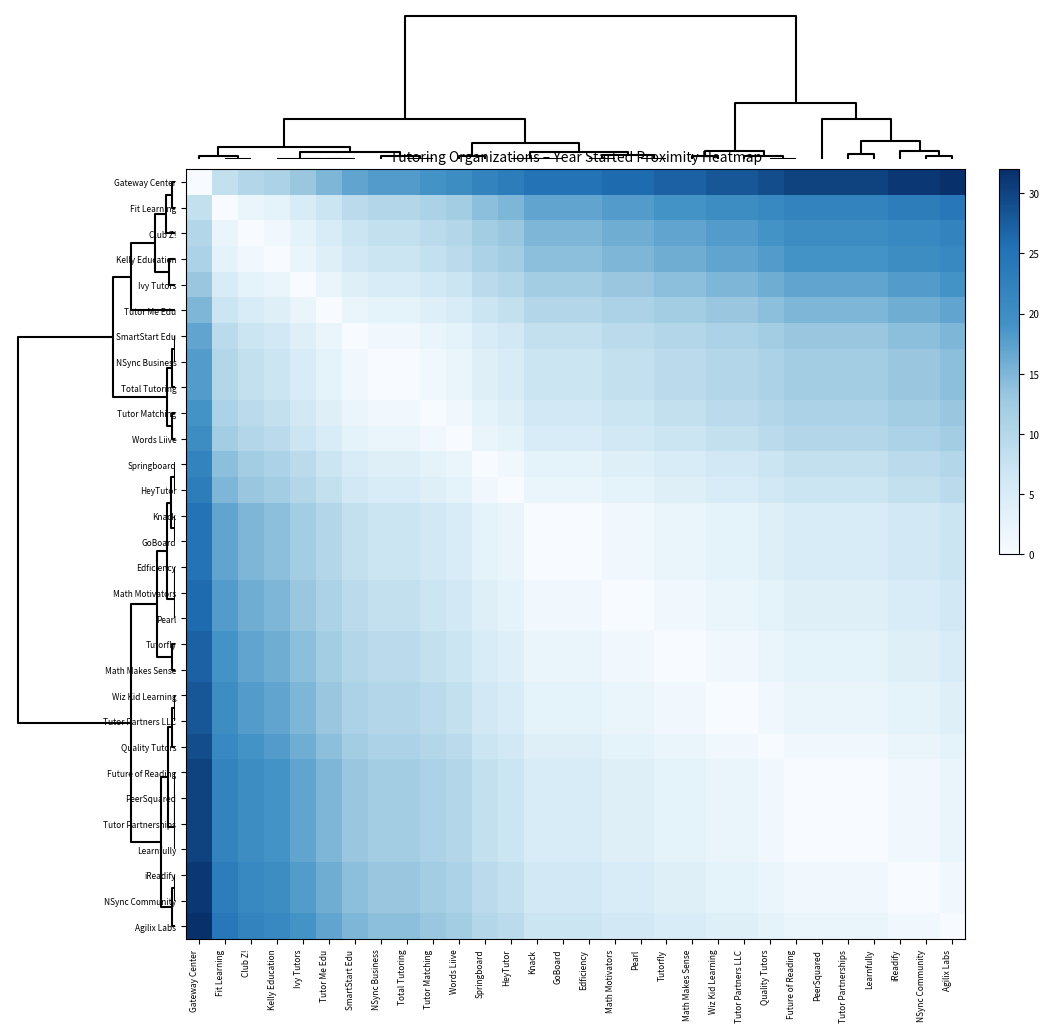

Reading left to right, list all the values displayed in this chart.

Gateway Center: Gateway Center=0	Fit Learning=8	Club Z!=10	Kelly Education=11	Ivy Tutors=13	Tutor Me Edu=15	SmartStart Edu=17	NSync Business=18	Total Tutoring=18	Tutor Matching=19	Words Liive=20	Springboard=22	HeyTutor=23	Knack=25	GoBoard=25	Edficiency=25	Math Motivators=26	Pearl=26	Tutorfly=27	Math Makes Sense=27	Wiz Kid Learning=28	Tutor Partners LLC=28	Quality Tutors=29	Future of Reading=30	PeerSquared=30	Tutor Partnerships=30	Learnfully=30	iReadify=31	NSync Community=31	Agilix Labs=32
Fit Learning: Gateway Center=8	Fit Learning=0	Club Z!=2	Kelly Education=3	Ivy Tutors=5	Tutor Me Edu=7	SmartStart Edu=9	NSync Business=10	Total Tutoring=10	Tutor Matching=11	Words Liive=12	Springboard=14	HeyTutor=15	Knack=17	GoBoard=17	Edficiency=17	Math Motivators=18	Pearl=18	Tutorfly=19	Math Makes Sense=19	Wiz Kid Learning=20	Tutor Partners LLC=20	Quality Tutors=21	Future of Reading=22	PeerSquared=22	Tutor Partnerships=22	Learnfully=22	iReadify=23	NSync Community=23	Agilix Labs=24
Club Z!: Gateway Center=10	Fit Learning=2	Club Z!=0	Kelly Education=1	Ivy Tutors=3	Tutor Me Edu=5	SmartStart Edu=7	NSync Business=8	Total Tutoring=8	Tutor Matching=9	Words Liive=10	Springboard=12	HeyTutor=13	Knack=15	GoBoard=15	Edficiency=15	Math Motivators=16	Pearl=16	Tutorfly=17	Math Makes Sense=17	Wiz Kid Learning=18	Tutor Partners LLC=18	Quality Tutors=19	Future of Reading=20	PeerSquared=20	Tutor Partnerships=20	Learnfully=20	iReadify=21	NSync Community=21	Agilix Labs=22
Kelly Education: Gateway Center=11	Fit Learning=3	Club Z!=1	Kelly Education=0	Ivy Tutors=2	Tutor Me Edu=4	SmartStart Edu=6	NSync Business=7	Total Tutoring=7	Tutor Matching=8	Words Liive=9	Springboard=11	HeyTutor=12	Knack=14	GoBoard=14	Edficiency=14	Math Motivators=15	Pearl=15	Tutorfly=16	Math Makes Sense=16	Wiz Kid Learning=17	Tutor Partners LLC=17	Quality Tutors=18	Future of Reading=19	PeerSquared=19	Tutor Partnerships=19	Learnfully=19	iReadify=20	NSync Community=20	Agilix Labs=21
Ivy Tutors: Gateway Center=13	Fit Learning=5	Club Z!=3	Kelly Education=2	Ivy Tutors=0	Tutor Me Edu=2	SmartStart Edu=4	NSync Business=5	Total Tutoring=5	Tutor Matching=6	Words Liive=7	Springboard=9	HeyTutor=10	Knack=12	GoBoard=12	Edficiency=12	Math Motivators=13	Pearl=13	Tutorfly=14	Math Makes Sense=14	Wiz Kid Learning=15	Tutor Partners LLC=15	Quality Tutors=16	Future of Reading=17	PeerSquared=17	Tutor Partnerships=17	Learnfully=17	iReadify=18	NSync Community=18	Agilix Labs=19
Tutor Me Edu: Gateway Center=15	Fit Learning=7	Club Z!=5	Kelly Education=4	Ivy Tutors=2	Tutor Me Edu=0	SmartStart Edu=2	NSync Business=3	Total Tutoring=3	Tutor Matching=4	Words Liive=5	Springboard=7	HeyTutor=8	Knack=10	GoBoard=10	Edficiency=10	Math Motivators=11	Pearl=11	Tutorfly=12	Math Makes Sense=12	Wiz Kid Learning=13	Tutor Partners LLC=13	Quality Tutors=14	Future of Reading=15	PeerSquared=15	Tutor Partnerships=15	Learnfully=15	iReadify=16	NSync Community=16	Agilix Labs=17
SmartStart Edu: Gateway Center=17	Fit Learning=9	Club Z!=7	Kelly Education=6	Ivy Tutors=4	Tutor Me Edu=2	SmartStart Edu=0	NSync Business=1	Total Tutoring=1	Tutor Matching=2	Words Liive=3	Springboard=5	HeyTutor=6	Knack=8	GoBoard=8	Edficiency=8	Math Motivators=9	Pearl=9	Tutorfly=10	Math Makes Sense=10	Wiz Kid Learning=11	Tutor Partners LLC=11	Quality Tutors=12	Future of Reading=13	PeerSquared=13	Tutor Partnerships=13	Learnfully=13	iReadify=14	NSync Community=14	Agilix Labs=15
NSync Business: Gateway Center=18	Fit Learning=10	Club Z!=8	Kelly Education=7	Ivy Tutors=5	Tutor Me Edu=3	SmartStart Edu=1	NSync Business=0	Total Tutoring=0	Tutor Matching=1	Words Liive=2	Springboard=4	HeyTutor=5	Knack=7	GoBoard=7	Edficiency=7	Math Motivators=8	Pearl=8	Tutorfly=9	Math Makes Sense=9	Wiz Kid Learning=10	Tutor Partners LLC=10	Quality Tutors=11	Future of Reading=12	PeerSquared=12	Tutor Partnerships=12	Learnfully=12	iReadify=13	NSync Community=13	Agilix Labs=14
Total Tutoring: Gateway Center=18	Fit Learning=10	Club Z!=8	Kelly Education=7	Ivy Tutors=5	Tutor Me Edu=3	SmartStart Edu=1	NSync Business=0	Total Tutoring=0	Tutor Matching=1	Words Liive=2	Springboard=4	HeyTutor=5	Knack=7	GoBoard=7	Edficiency=7	Math Motivators=8	Pearl=8	Tutorfly=9	Math Makes Sense=9	Wiz Kid Learning=10	Tutor Partners LLC=10	Quality Tutors=11	Future of Reading=12	PeerSquared=12	Tutor Partnerships=12	Learnfully=12	iReadify=13	NSync Community=13	Agilix Labs=14
Tutor Matching: Gateway Center=19	Fit Learning=11	Club Z!=9	Kelly Education=8	Ivy Tutors=6	Tutor Me Edu=4	SmartStart Edu=2	NSync Business=1	Total Tutoring=1	Tutor Matching=0	Words Liive=1	Springboard=3	HeyTutor=4	Knack=6	GoBoard=6	Edficiency=6	Math Motivators=7	Pearl=7	Tutorfly=8	Math Makes Sense=8	Wiz Kid Learning=9	Tutor Partners LLC=9	Quality Tutors=10	Future of Reading=11	PeerSquared=11	Tutor Partnerships=11	Learnfully=11	iReadify=12	NSync Community=12	Agilix Labs=13
Words Liive: Gateway Center=20	Fit Learning=12	Club Z!=10	Kelly Education=9	Ivy Tutors=7	Tutor Me Edu=5	SmartStart Edu=3	NSync Business=2	Total Tutoring=2	Tutor Matching=1	Words Liive=0	Springboard=2	HeyTutor=3	Knack=5	GoBoard=5	Edficiency=5	Math Motivators=6	Pearl=6	Tutorfly=7	Math Makes Sense=7	Wiz Kid Learning=8	Tutor Partners LLC=8	Quality Tutors=9	Future of Reading=10	PeerSquared=10	Tutor Partnerships=10	Learnfully=10	iReadify=11	NSync Community=11	Agilix Labs=12
Springboard: Gateway Center=22	Fit Learning=14	Club Z!=12	Kelly Education=11	Ivy Tutors=9	Tutor Me Edu=7	SmartStart Edu=5	NSync Business=4	Total Tutoring=4	Tutor Matching=3	Words Liive=2	Springboard=0	HeyTutor=1	Knack=3	GoBoard=3	Edficiency=3	Math Motivators=4	Pearl=4	Tutorfly=5	Math Makes Sense=5	Wiz Kid Learning=6	Tutor Partners LLC=6	Quality Tutors=7	Future of Reading=8	PeerSquared=8	Tutor Partnerships=8	Learnfully=8	iReadify=9	NSync Community=9	Agilix Labs=10
HeyTutor: Gateway Center=23	Fit Learning=15	Club Z!=13	Kelly Education=12	Ivy Tutors=10	Tutor Me Edu=8	SmartStart Edu=6	NSync Business=5	Total Tutoring=5	Tutor Matching=4	Words Liive=3	Springboard=1	HeyTutor=0	Knack=2	GoBoard=2	Edficiency=2	Math Motivators=3	Pearl=3	Tutorfly=4	Math Makes Sense=4	Wiz Kid Learning=5	Tutor Partners LLC=5	Quality Tutors=6	Future of Reading=7	PeerSquared=7	Tutor Partnerships=7	Learnfully=7	iReadify=8	NSync Community=8	Agilix Labs=9
Knack: Gateway Center=25	Fit Learning=17	Club Z!=15	Kelly Education=14	Ivy Tutors=12	Tutor Me Edu=10	SmartStart Edu=8	NSync Business=7	Total Tutoring=7	Tutor Matching=6	Words Liive=5	Springboard=3	HeyTutor=2	Knack=0	GoBoard=0	Edficiency=0	Math Motivators=1	Pearl=1	Tutorfly=2	Math Makes Sense=2	Wiz Kid Learning=3	Tutor Partners LLC=3	Quality Tutors=4	Future of Reading=5	PeerSquared=5	Tutor Partnerships=5	Learnfully=5	iReadify=6	NSync Community=6	Agilix Labs=7
GoBoard: Gateway Center=25	Fit Learning=17	Club Z!=15	Kelly Education=14	Ivy Tutors=12	Tutor Me Edu=10	SmartStart Edu=8	NSync Business=7	Total Tutoring=7	Tutor Matching=6	Words Liive=5	Springboard=3	HeyTutor=2	Knack=0	GoBoard=0	Edficiency=0	Math Motivators=1	Pearl=1	Tutorfly=2	Math Makes Sense=2	Wiz Kid Learning=3	Tutor Partners LLC=3	Quality Tutors=4	Future of Reading=5	PeerSquared=5	Tutor Partnerships=5	Learnfully=5	iReadify=6	NSync Community=6	Agilix Labs=7
Edficiency: Gateway Center=25	Fit Learning=17	Club Z!=15	Kelly Education=14	Ivy Tutors=12	Tutor Me Edu=10	SmartStart Edu=8	NSync Business=7	Total Tutoring=7	Tutor Matching=6	Words Liive=5	Springboard=3	HeyTutor=2	Knack=0	GoBoard=0	Edficiency=0	Math Motivators=1	Pearl=1	Tutorfly=2	Math Makes Sense=2	Wiz Kid Learning=3	Tutor Partners LLC=3	Quality Tutors=4	Future of Reading=5	PeerSquared=5	Tutor Partnerships=5	Learnfully=5	iReadify=6	NSync Community=6	Agilix Labs=7
Math Motivators: Gateway Center=26	Fit Learning=18	Club Z!=16	Kelly Education=15	Ivy Tutors=13	Tutor Me Edu=11	SmartStart Edu=9	NSync Business=8	Total Tutoring=8	Tutor Matching=7	Words Liive=6	Springboard=4	HeyTutor=3	Knack=1	GoBoard=1	Edficiency=1	Math Motivators=0	Pearl=0	Tutorfly=1	Math Makes Sense=1	Wiz Kid Learning=2	Tutor Partners LLC=2	Quality Tutors=3	Future of Reading=4	PeerSquared=4	Tutor Partnerships=4	Learnfully=4	iReadify=5	NSync Community=5	Agilix Labs=6
Pearl: Gateway Center=26	Fit Learning=18	Club Z!=16	Kelly Education=15	Ivy Tutors=13	Tutor Me Edu=11	SmartStart Edu=9	NSync Business=8	Total Tutoring=8	Tutor Matching=7	Words Liive=6	Springboard=4	HeyTutor=3	Knack=1	GoBoard=1	Edficiency=1	Math Motivators=0	Pearl=0	Tutorfly=1	Math Makes Sense=1	Wiz Kid Learning=2	Tutor Partners LLC=2	Quality Tutors=3	Future of Reading=4	PeerSquared=4	Tutor Partnerships=4	Learnfully=4	iReadify=5	NSync Community=5	Agilix Labs=6
Tutorfly: Gateway Center=27	Fit Learning=19	Club Z!=17	Kelly Education=16	Ivy Tutors=14	Tutor Me Edu=12	SmartStart Edu=10	NSync Business=9	Total Tutoring=9	Tutor Matching=8	Words Liive=7	Springboard=5	HeyTutor=4	Knack=2	GoBoard=2	Edficiency=2	Math Motivators=1	Pearl=1	Tutorfly=0	Math Makes Sense=0	Wiz Kid Learning=1	Tutor Partners LLC=1	Quality Tutors=2	Future of Reading=3	PeerSquared=3	Tutor Partnerships=3	Learnfully=3	iReadify=4	NSync Community=4	Agilix Labs=5
Math Makes Sense: Gateway Center=27	Fit Learning=19	Club Z!=17	Kelly Education=16	Ivy Tutors=14	Tutor Me Edu=12	SmartStart Edu=10	NSync Business=9	Total Tutoring=9	Tutor Matching=8	Words Liive=7	Springboard=5	HeyTutor=4	Knack=2	GoBoard=2	Edficiency=2	Math Motivators=1	Pearl=1	Tutorfly=0	Math Makes Sense=0	Wiz Kid Learning=1	Tutor Partners LLC=1	Quality Tutors=2	Future of Reading=3	PeerSquared=3	Tutor Partnerships=3	Learnfully=3	iReadify=4	NSync Community=4	Agilix Labs=5
Wiz Kid Learning: Gateway Center=28	Fit Learning=20	Club Z!=18	Kelly Education=17	Ivy Tutors=15	Tutor Me Edu=13	SmartStart Edu=11	NSync Business=10	Total Tutoring=10	Tutor Matching=9	Words Liive=8	Springboard=6	HeyTutor=5	Knack=3	GoBoard=3	Edficiency=3	Math Motivators=2	Pearl=2	Tutorfly=1	Math Makes Sense=1	Wiz Kid Learning=0	Tutor Partners LLC=0	Quality Tutors=1	Future of Reading=2	PeerSquared=2	Tutor Partnerships=2	Learnfully=2	iReadify=3	NSync Community=3	Agilix Labs=4
Tutor Partners LLC: Gateway Center=28	Fit Learning=20	Club Z!=18	Kelly Education=17	Ivy Tutors=15	Tutor Me Edu=13	SmartStart Edu=11	NSync Business=10	Total Tutoring=10	Tutor Matching=9	Words Liive=8	Springboard=6	HeyTutor=5	Knack=3	GoBoard=3	Edficiency=3	Math Motivators=2	Pearl=2	Tutorfly=1	Math Makes Sense=1	Wiz Kid Learning=0	Tutor Partners LLC=0	Quality Tutors=1	Future of Reading=2	PeerSquared=2	Tutor Partnerships=2	Learnfully=2	iReadify=3	NSync Community=3	Agilix Labs=4
Quality Tutors: Gateway Center=29	Fit Learning=21	Club Z!=19	Kelly Education=18	Ivy Tutors=16	Tutor Me Edu=14	SmartStart Edu=12	NSync Business=11	Total Tutoring=11	Tutor Matching=10	Words Liive=9	Springboard=7	HeyTutor=6	Knack=4	GoBoard=4	Edficiency=4	Math Motivators=3	Pearl=3	Tutorfly=2	Math Makes Sense=2	Wiz Kid Learning=1	Tutor Partners LLC=1	Quality Tutors=0	Future of Reading=1	PeerSquared=1	Tutor Partnerships=1	Learnfully=1	iReadify=2	NSync Community=2	Agilix Labs=3
Future of Reading: Gateway Center=30	Fit Learning=22	Club Z!=20	Kelly Education=19	Ivy Tutors=17	Tutor Me Edu=15	SmartStart Edu=13	NSync Business=12	Total Tutoring=12	Tutor Matching=11	Words Liive=10	Springboard=8	HeyTutor=7	Knack=5	GoBoard=5	Edficiency=5	Math Motivators=4	Pearl=4	Tutorfly=3	Math Makes Sense=3	Wiz Kid Learning=2	Tutor Partners LLC=2	Quality Tutors=1	Future of Reading=0	PeerSquared=0	Tutor Partnerships=0	Learnfully=0	iReadify=1	NSync Community=1	Agilix Labs=2
PeerSquared: Gateway Center=30	Fit Learning=22	Club Z!=20	Kelly Education=19	Ivy Tutors=17	Tutor Me Edu=15	SmartStart Edu=13	NSync Business=12	Total Tutoring=12	Tutor Matching=11	Words Liive=10	Springboard=8	HeyTutor=7	Knack=5	GoBoard=5	Edficiency=5	Math Motivators=4	Pearl=4	Tutorfly=3	Math Makes Sense=3	Wiz Kid Learning=2	Tutor Partners LLC=2	Quality Tutors=1	Future of Reading=0	PeerSquared=0	Tutor Partnerships=0	Learnfully=0	iReadify=1	NSync Community=1	Agilix Labs=2
Tutor Partnerships: Gateway Center=30	Fit Learning=22	Club Z!=20	Kelly Education=19	Ivy Tutors=17	Tutor Me Edu=15	SmartStart Edu=13	NSync Business=12	Total Tutoring=12	Tutor Matching=11	Words Liive=10	Springboard=8	HeyTutor=7	Knack=5	GoBoard=5	Edficiency=5	Math Motivators=4	Pearl=4	Tutorfly=3	Math Makes Sense=3	Wiz Kid Learning=2	Tutor Partners LLC=2	Quality Tutors=1	Future of Reading=0	PeerSquared=0	Tutor Partnerships=0	Learnfully=0	iReadify=1	NSync Community=1	Agilix Labs=2
Learnfully: Gateway Center=30	Fit Learning=22	Club Z!=20	Kelly Education=19	Ivy Tutors=17	Tutor Me Edu=15	SmartStart Edu=13	NSync Business=12	Total Tutoring=12	Tutor Matching=11	Words Liive=10	Springboard=8	HeyTutor=7	Knack=5	GoBoard=5	Edficiency=5	Math Motivators=4	Pearl=4	Tutorfly=3	Math Makes Sense=3	Wiz Kid Learning=2	Tutor Partners LLC=2	Quality Tutors=1	Future of Reading=0	PeerSquared=0	Tutor Partnerships=0	Learnfully=0	iReadify=1	NSync Community=1	Agilix Labs=2
iReadify: Gateway Center=31	Fit Learning=23	Club Z!=21	Kelly Education=20	Ivy Tutors=18	Tutor Me Edu=16	SmartStart Edu=14	NSync Business=13	Total Tutoring=13	Tutor Matching=12	Words Liive=11	Springboard=9	HeyTutor=8	Knack=6	GoBoard=6	Edficiency=6	Math Motivators=5	Pearl=5	Tutorfly=4	Math Makes Sense=4	Wiz Kid Learning=3	Tutor Partners LLC=3	Quality Tutors=2	Future of Reading=1	PeerSquared=1	Tutor Partnerships=1	Learnfully=1	iReadify=0	NSync Community=0	Agilix Labs=1
NSync Community: Gateway Center=31	Fit Learning=23	Club Z!=21	Kelly Education=20	Ivy Tutors=18	Tutor Me Edu=16	SmartStart Edu=14	NSync Business=13	Total Tutoring=13	Tutor Matching=12	Words Liive=11	Springboard=9	HeyTutor=8	Knack=6	GoBoard=6	Edficiency=6	Math Motivators=5	Pearl=5	Tutorfly=4	Math Makes Sense=4	Wiz Kid Learning=3	Tutor Partners LLC=3	Quality Tutors=2	Future of Reading=1	PeerSquared=1	Tutor Partnerships=1	Learnfully=1	iReadify=0	NSync Community=0	Agilix Labs=1
Agilix Labs: Gateway Center=32	Fit Learning=24	Club Z!=22	Kelly Education=21	Ivy Tutors=19	Tutor Me Edu=17	SmartStart Edu=15	NSync Business=14	Total Tutoring=14	Tutor Matching=13	Words Liive=12	Springboard=10	HeyTutor=9	Knack=7	GoBoard=7	Edficiency=7	Math Motivators=6	Pearl=6	Tutorfly=5	Math Makes Sense=5	Wiz Kid Learning=4	Tutor Partners LLC=4	Quality Tutors=3	Future of Reading=2	PeerSquared=2	Tutor Partnerships=2	Learnfully=2	iReadify=1	NSync Community=1	Agilix Labs=0